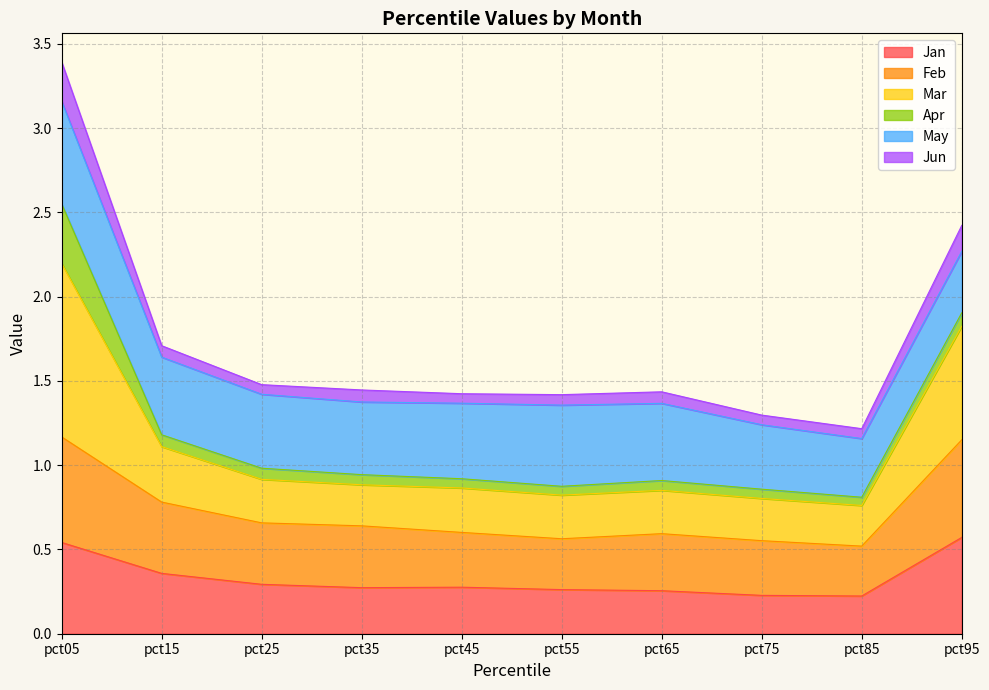

Is it true that Jan equals 0.4 at pct55?

False